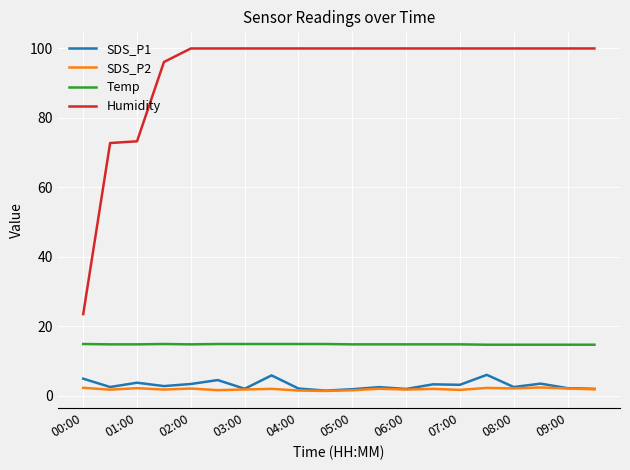

What is the greatest value displayed?

99.9